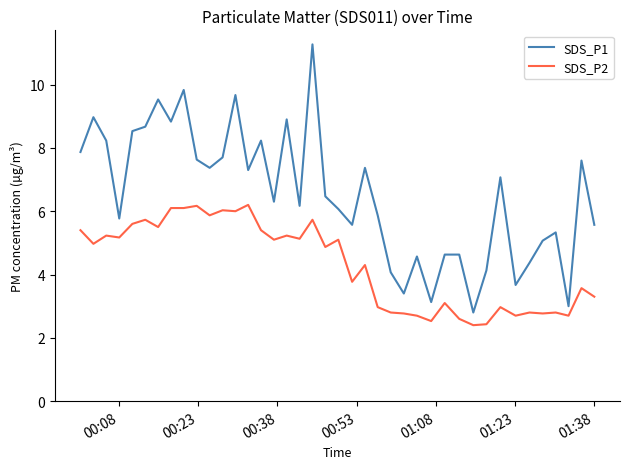

True or false: SDS_P2 and SDS_P1 intersect in this chart.

False